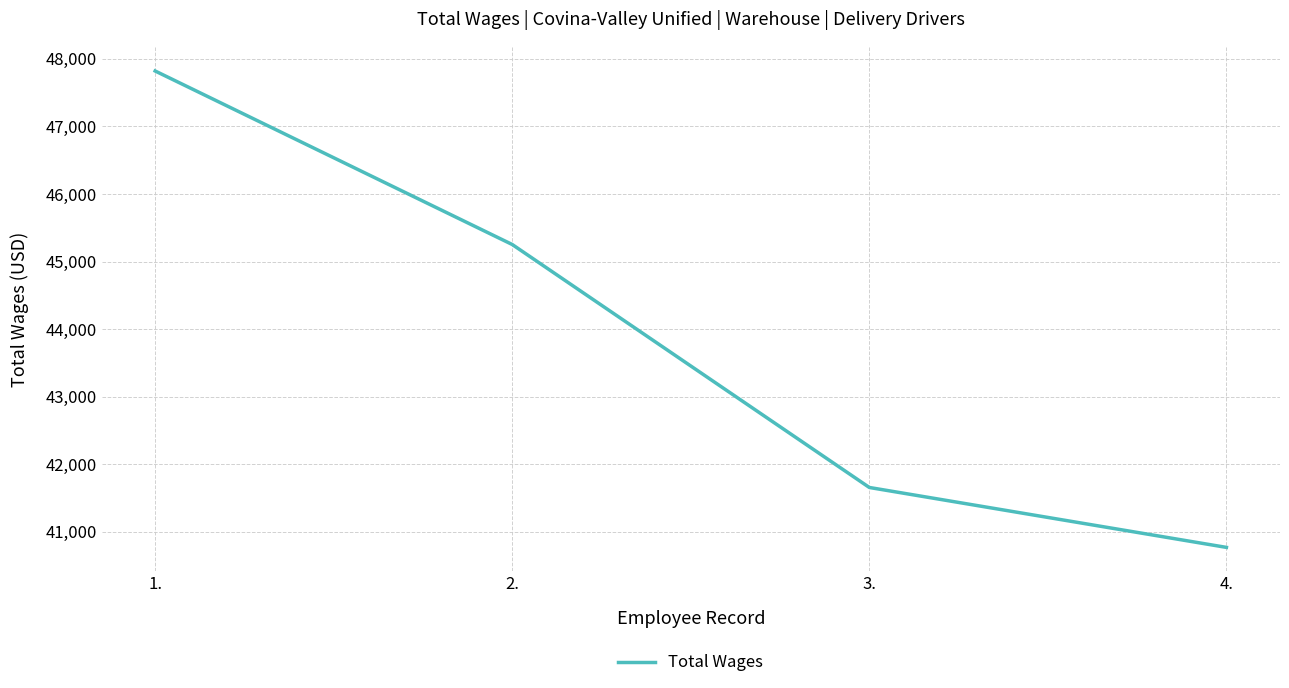

True or false: the data has more than 1 interior local peaks.

False